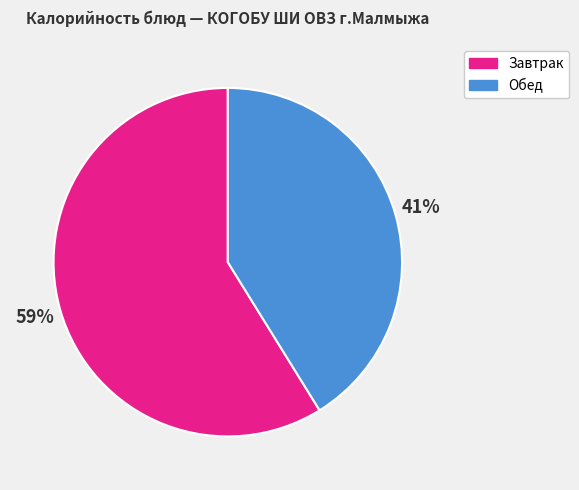

To the nearest percent, what percentage of the pie is Завтрак?

59%